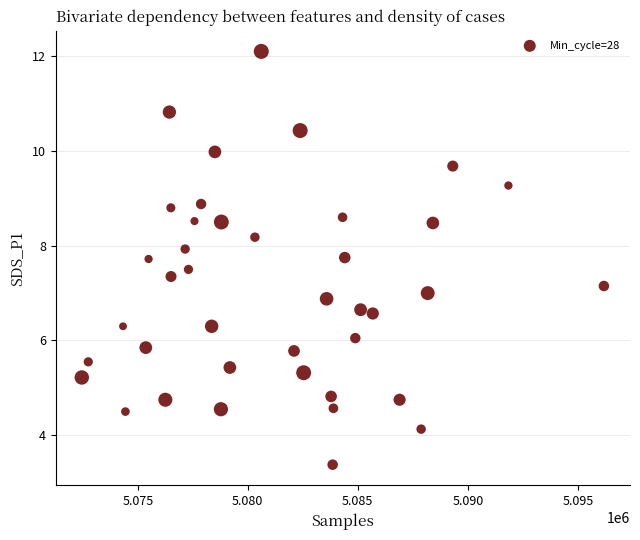

What is the range of Y values (max minus min)?

8.7